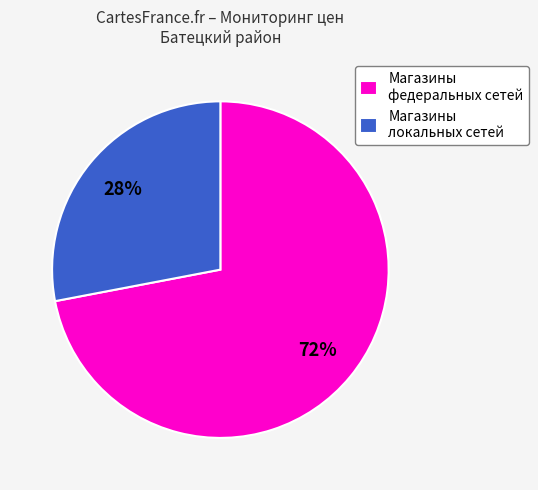

To the nearest percent, what percentage of the pie is Магазины федеральных сетей?

72%